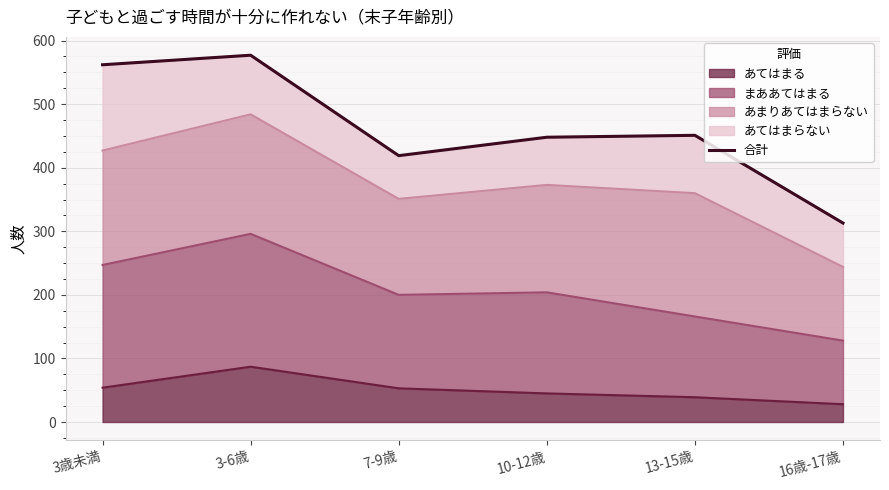

Approximately how many times larger is the value at 10-12歳 compared to 7-9歳?

1.1